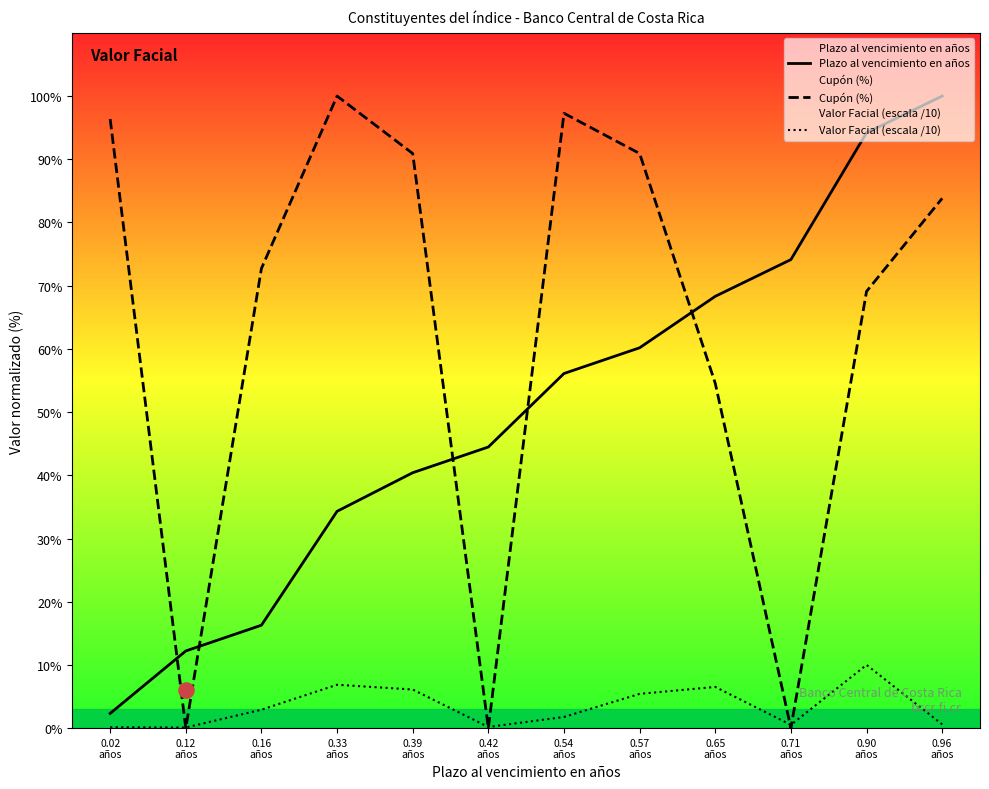

Which series has the largest total across all categories?

Cupón (%)